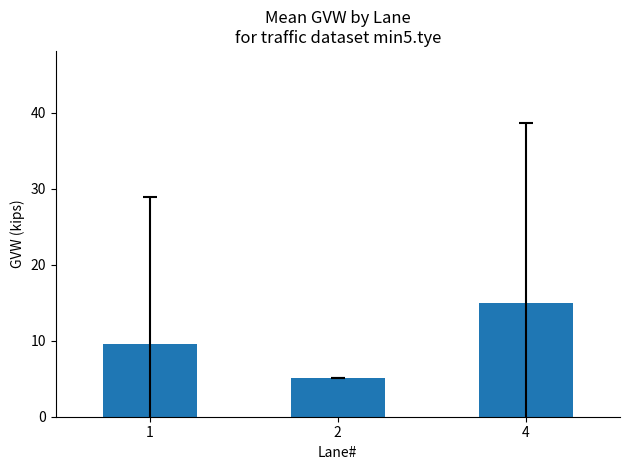

Approximately how many times larger is the value at 2 compared to 4?

0.3